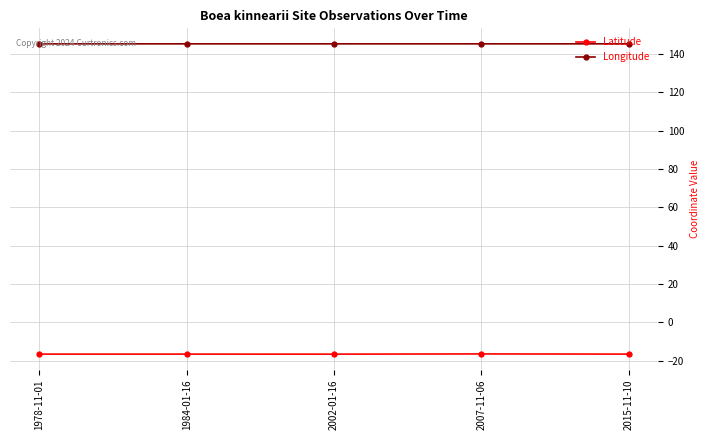

True or false: Longitude and Latitude intersect in this chart.

False